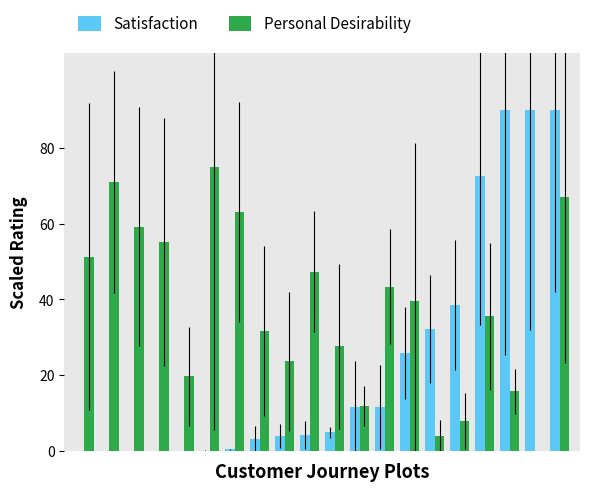

What is the highest value of the Satisfaction series?

90.0